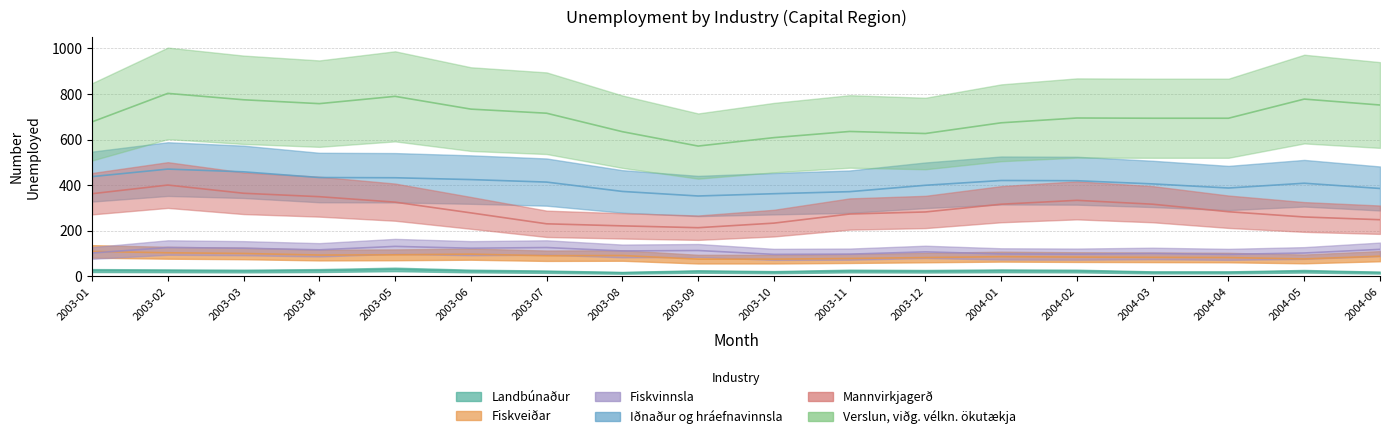

What is the difference between the highest and lowest values at 2004-04?

676